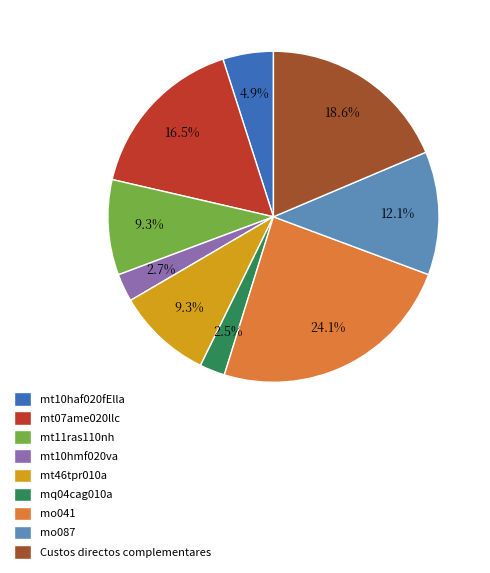

What percentage do mt46tpr010a and mo087 together represent?

21.4%